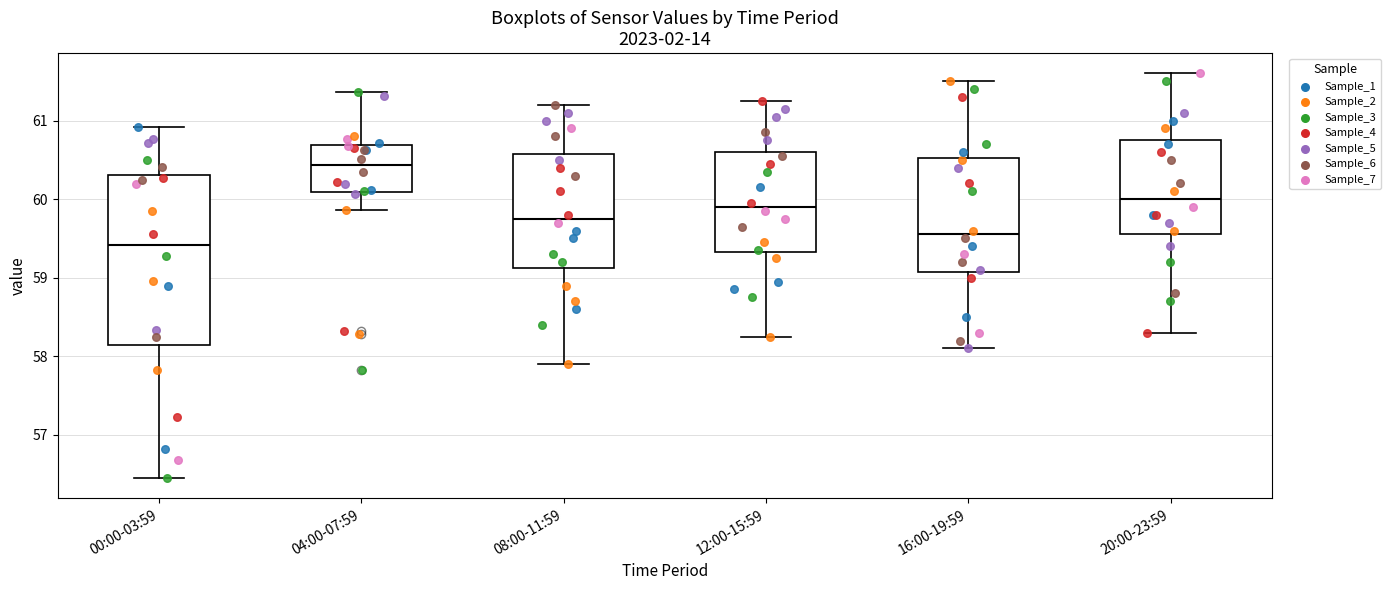

Reading left to right, read every box against the y-axis: the position of its median line, the range the box covers, and the ends of its whiskers. The values are not printed on the chart, so give them approximately, as read against the axis.

00:00-03:59: median 59.4, box 58.1 to 60.3, whiskers 56.5 to 60.9
04:00-07:59: median 60.4, box 60.1 to 60.7, whiskers 59.9 to 61.4
08:00-11:59: median 59.8, box 59.1 to 60.6, whiskers 57.9 to 61.2
12:00-15:59: median 59.9, box 59.3 to 60.6, whiskers 58.3 to 61.3
16:00-19:59: median 59.6, box 59.1 to 60.5, whiskers 58.1 to 61.5
20:00-23:59: median 60.0, box 59.6 to 60.8, whiskers 58.3 to 61.6